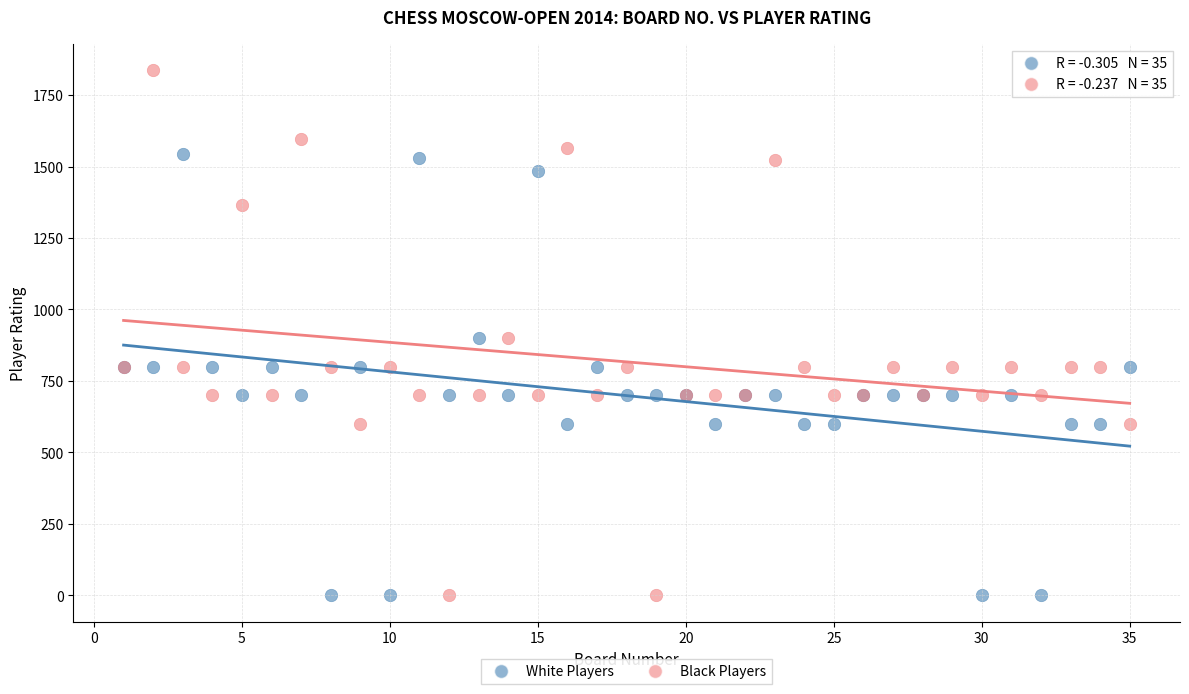

What is the X range (max minus min) for the scatter plot?

34